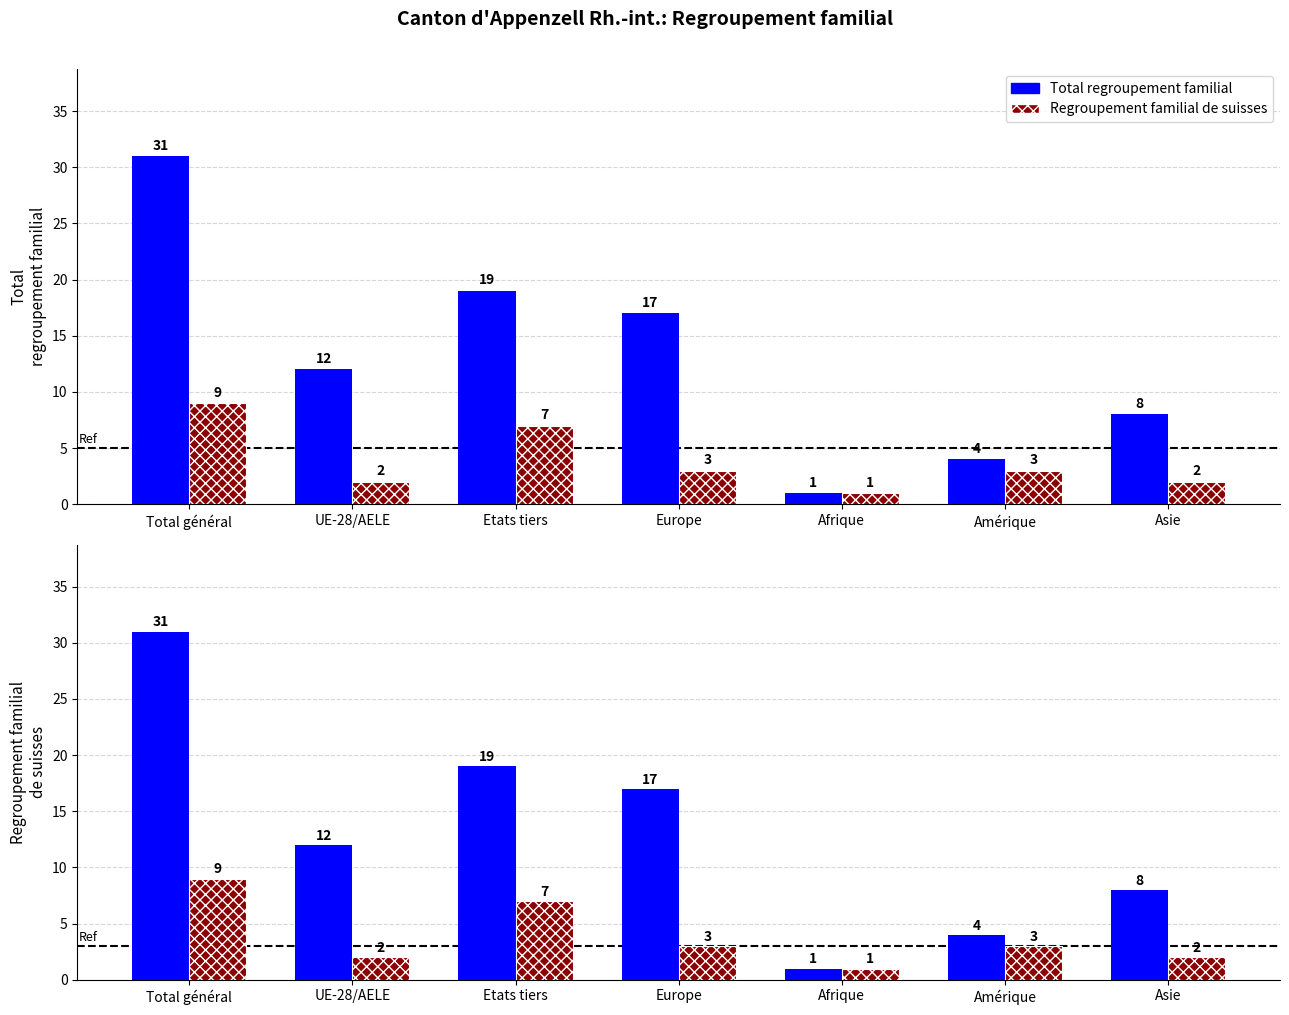

How many bars are there in total?

14